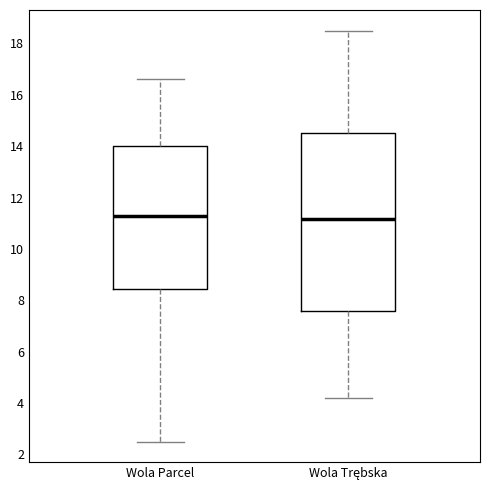

Which box is the tallest, from its lower edge to its upper edge?

Wola Trębska